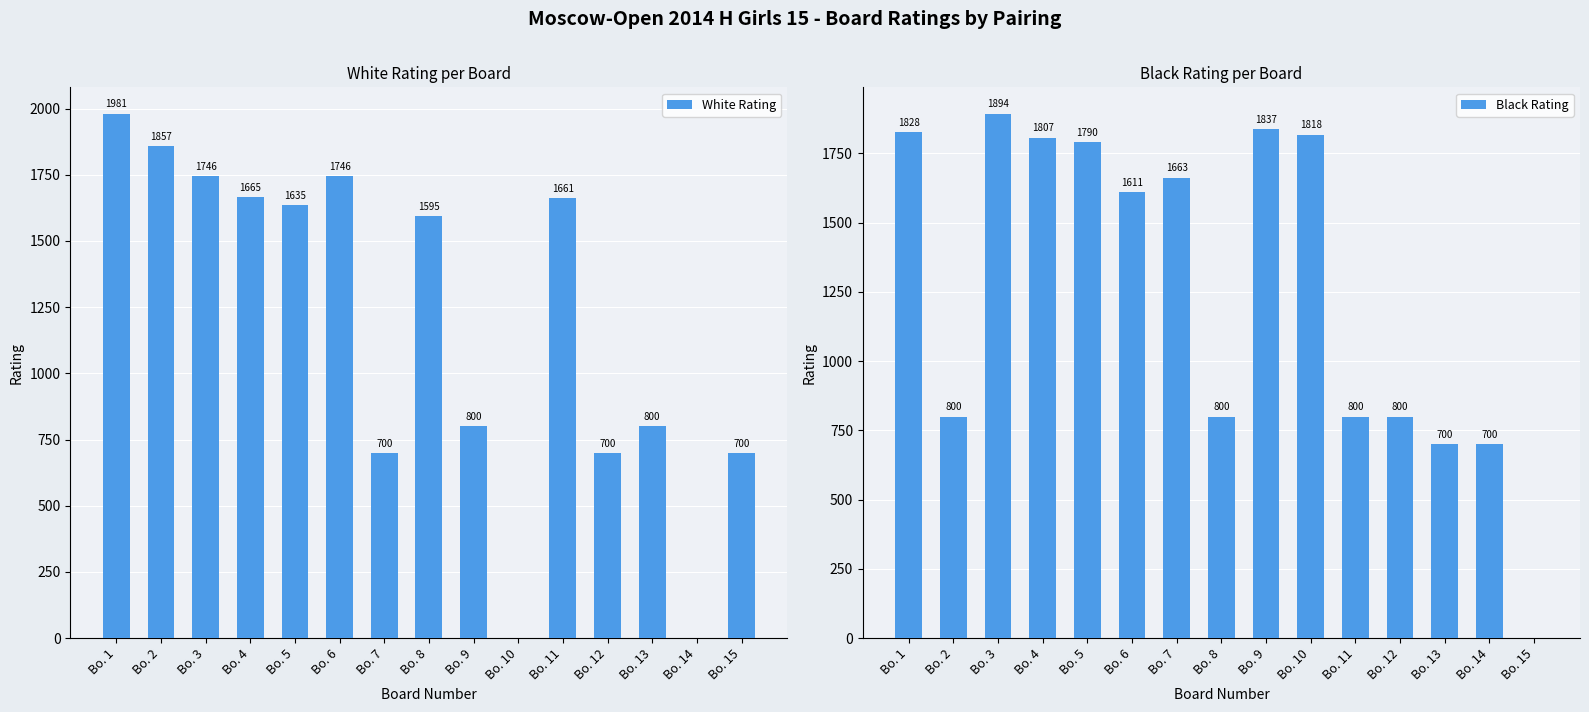

How many bars are there in total?

30